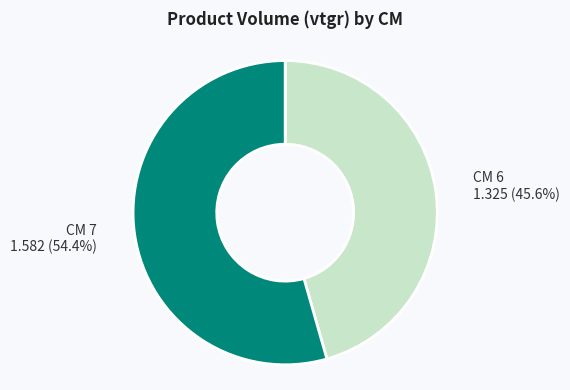

Is there any slice that represents more than half of the pie?

Yes